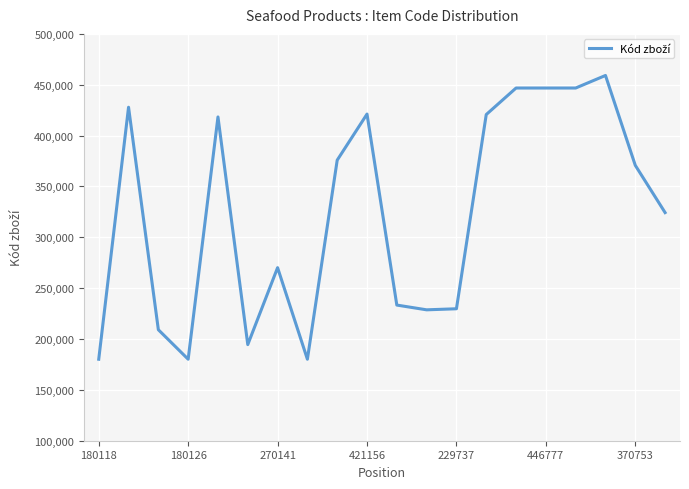

What is the difference between the maximum and minimum values?

279002